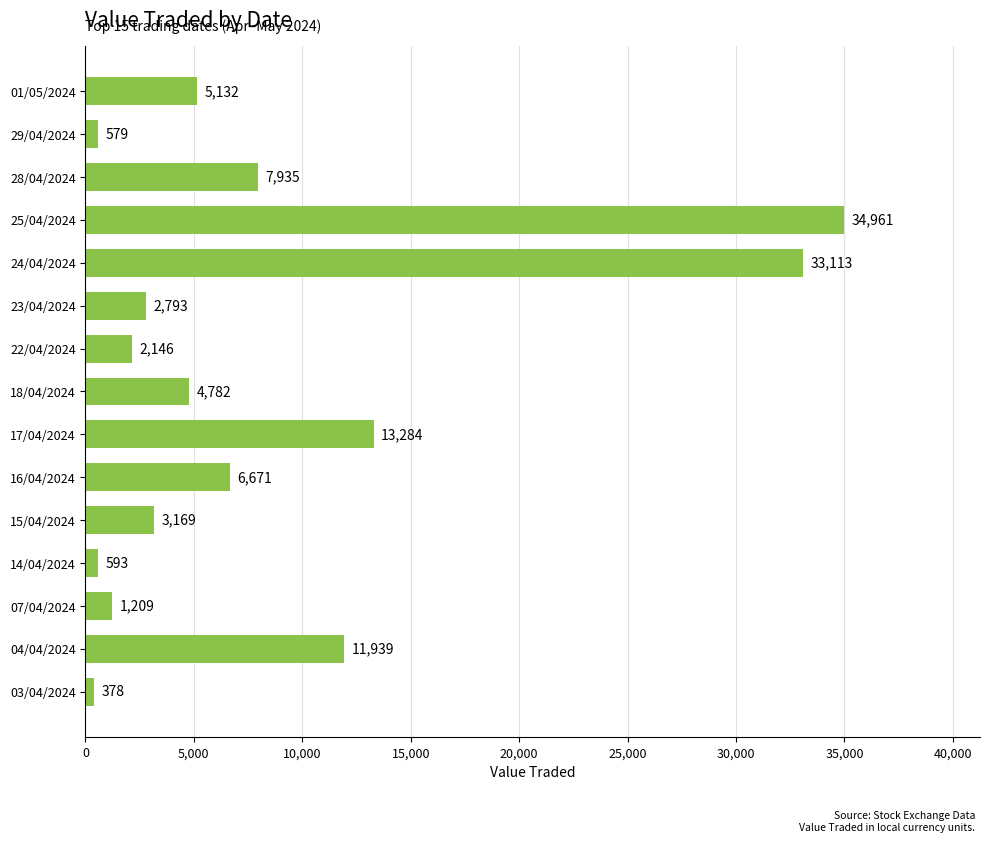

Reading top to bottom, extract all data points from this chart.

5132	579	7935	34961	33113	2793	2146	4782	13284	6671	3169	593	1209	11939	378